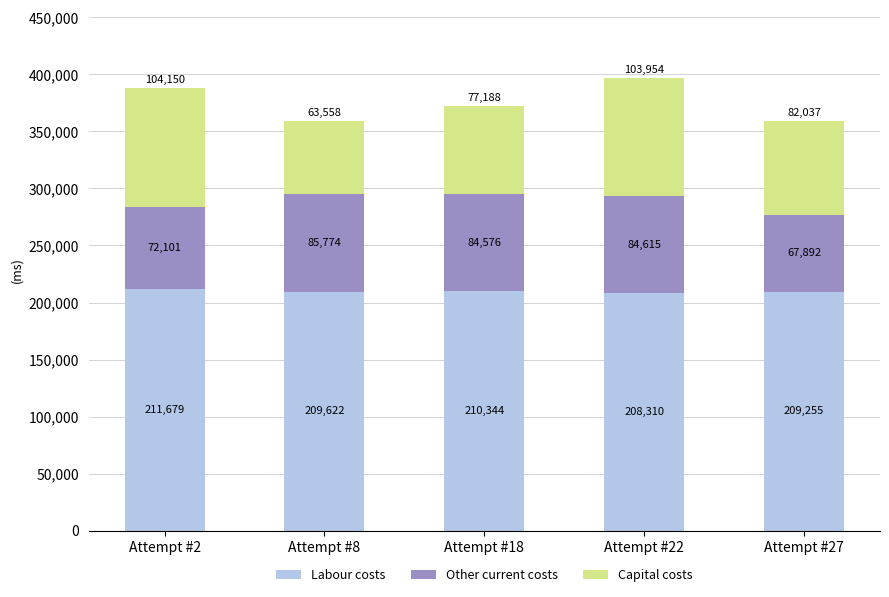

Is it true that Labour costs equals 208310 at Attempt #22?

True